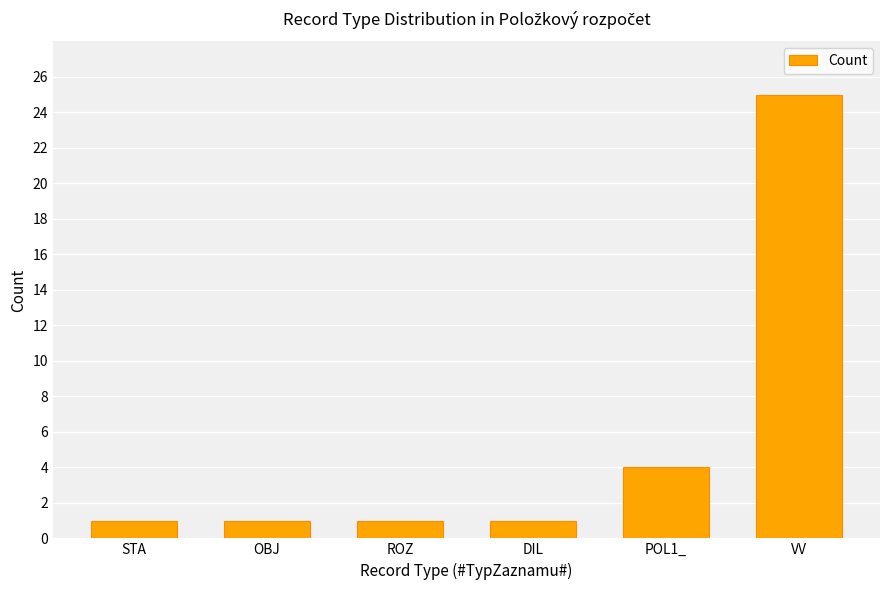

The value at DIL is 1. True or false?

True